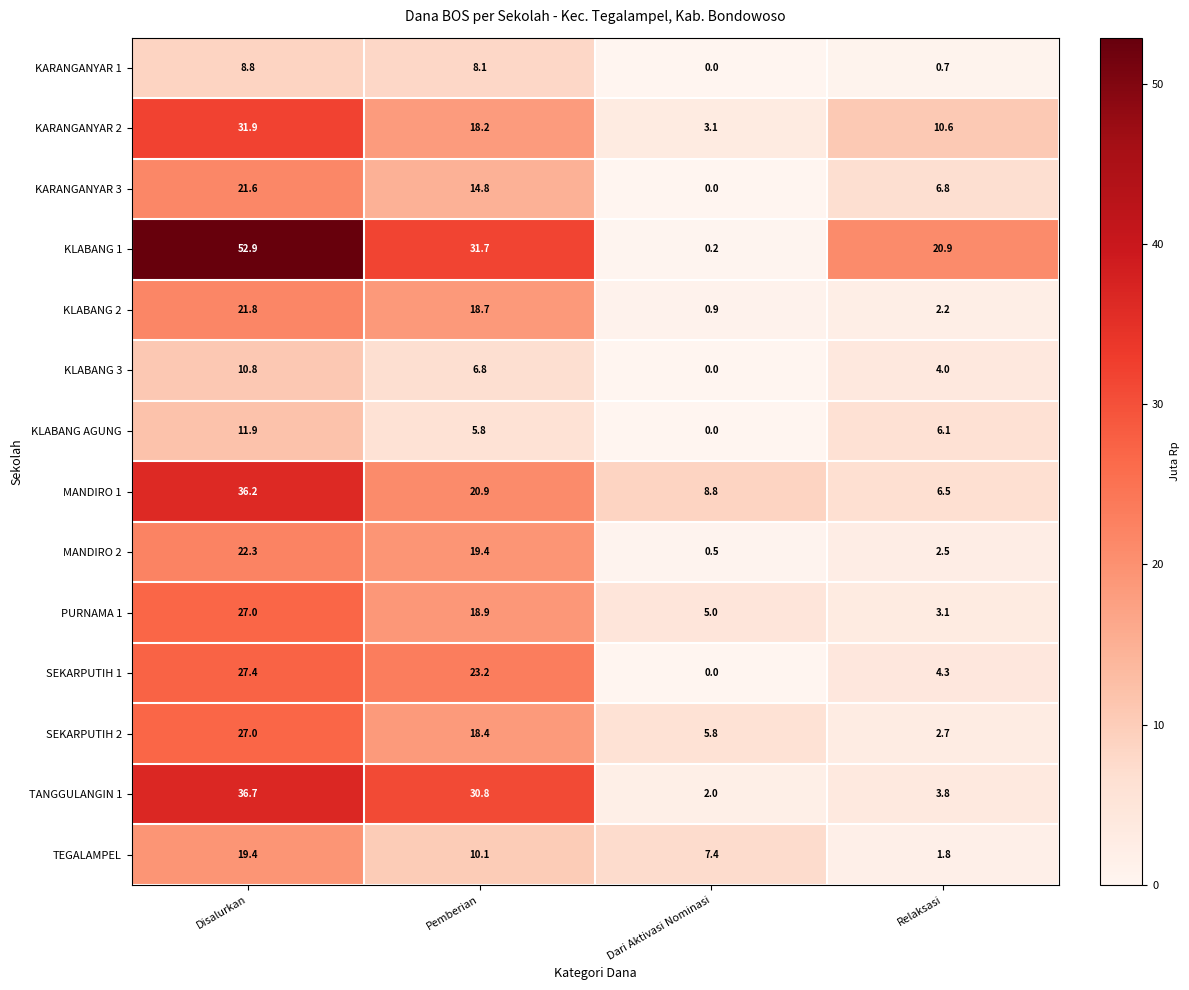

Which series has the largest total across all categories?

KLABANG 1